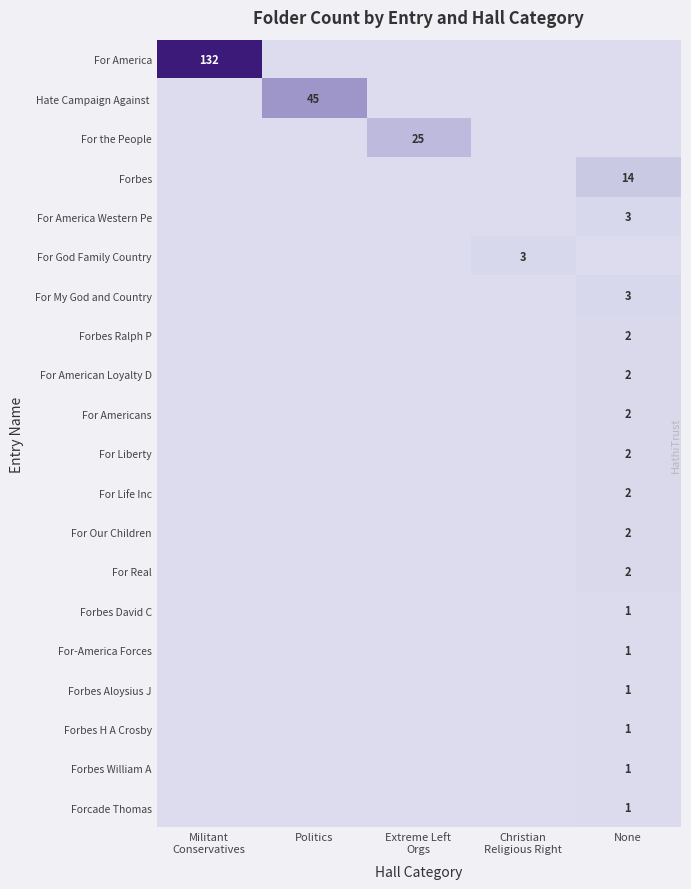

The value of For Real at None is 1. True or false?

False